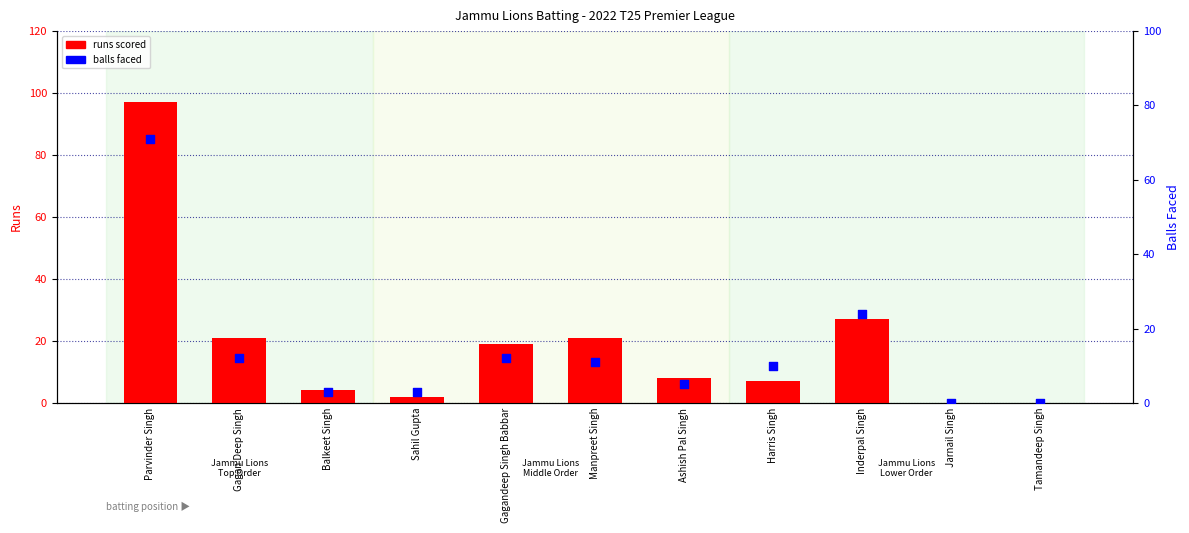

Is the value of runs scored at Balkeet Singh greater than the value of balls faced at Parvinder Singh?

No